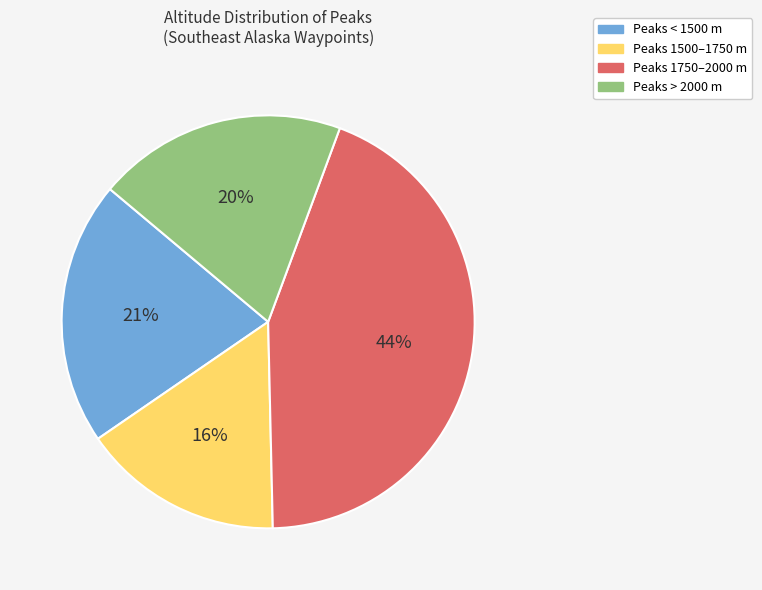

Is there a majority slice in this chart?

No